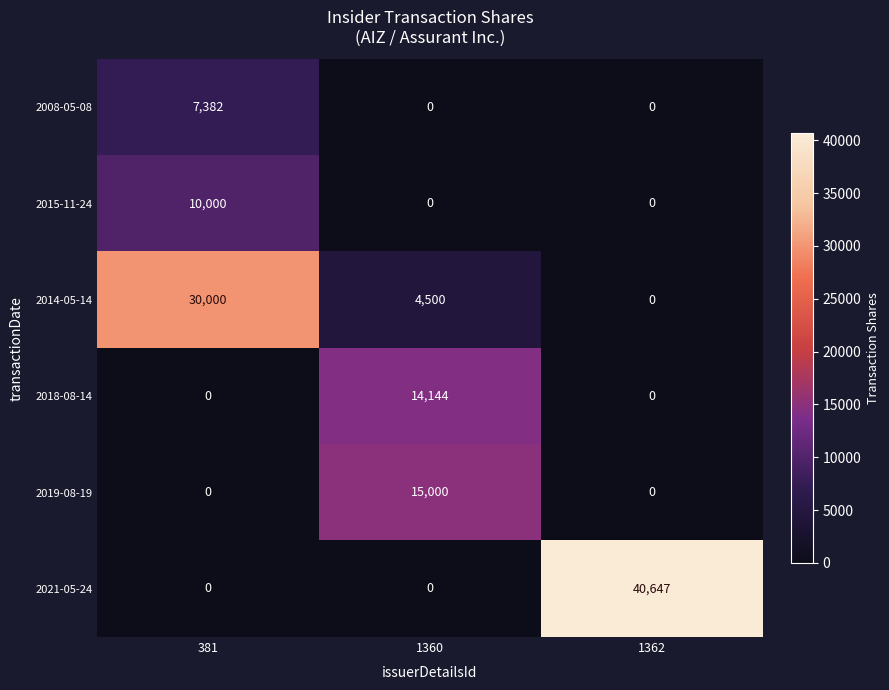

Which series has the widest spread of values?

2021-05-24